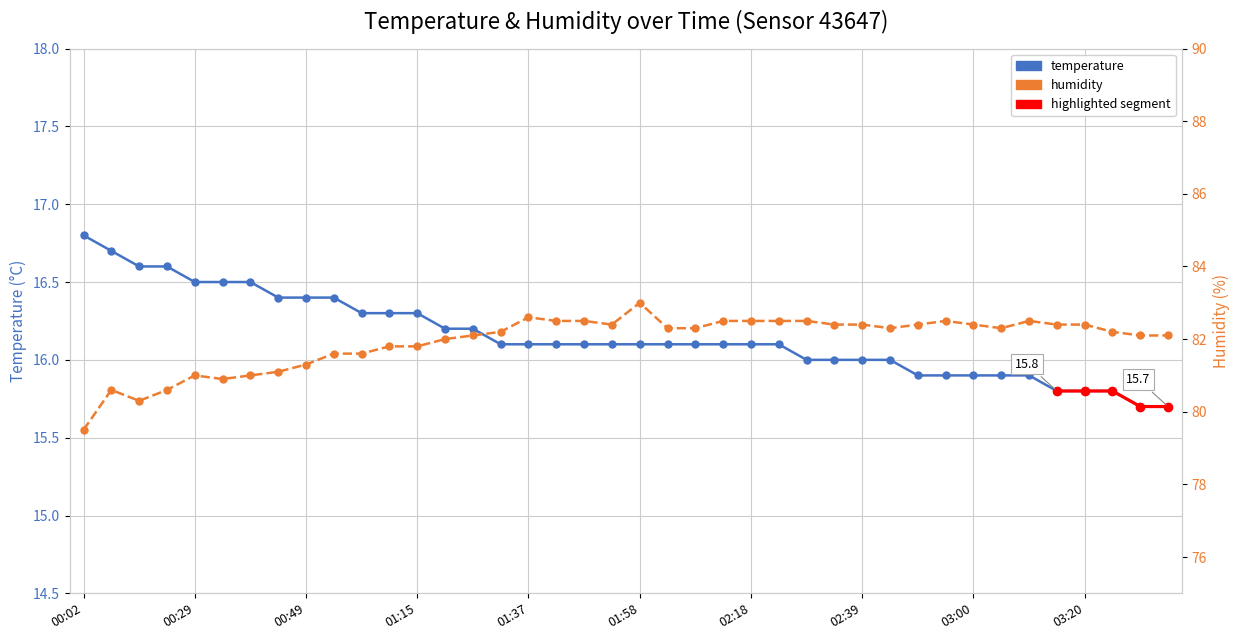

Is this an area chart (filled region under the line)?

No